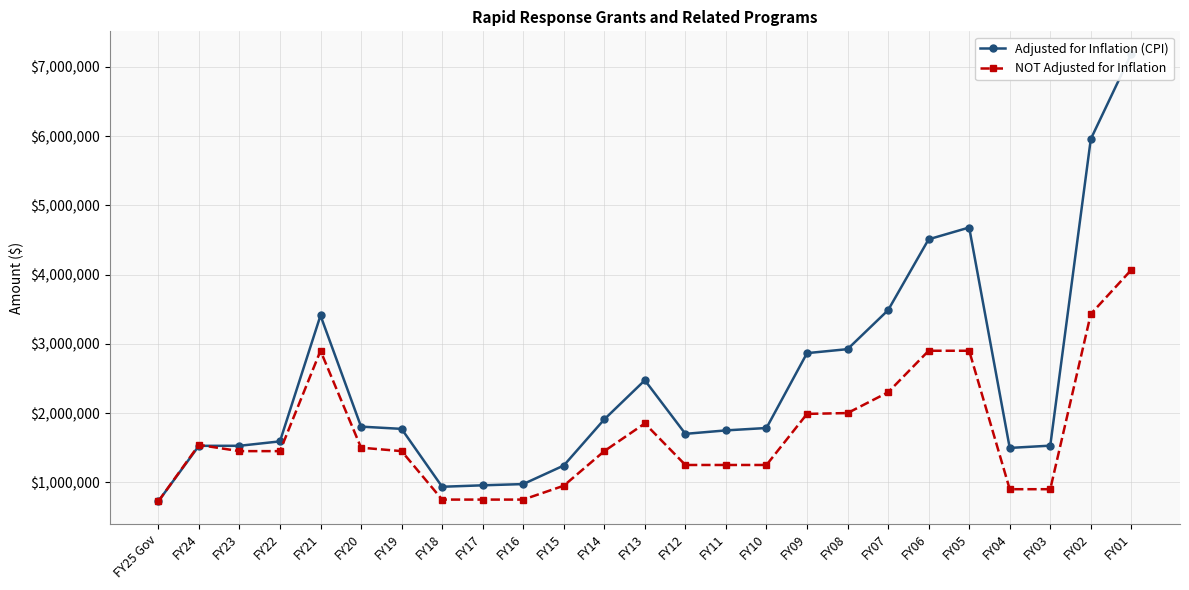

At which label does Adjusted for Inflation (CPI) first exceed 1771431?

FY21